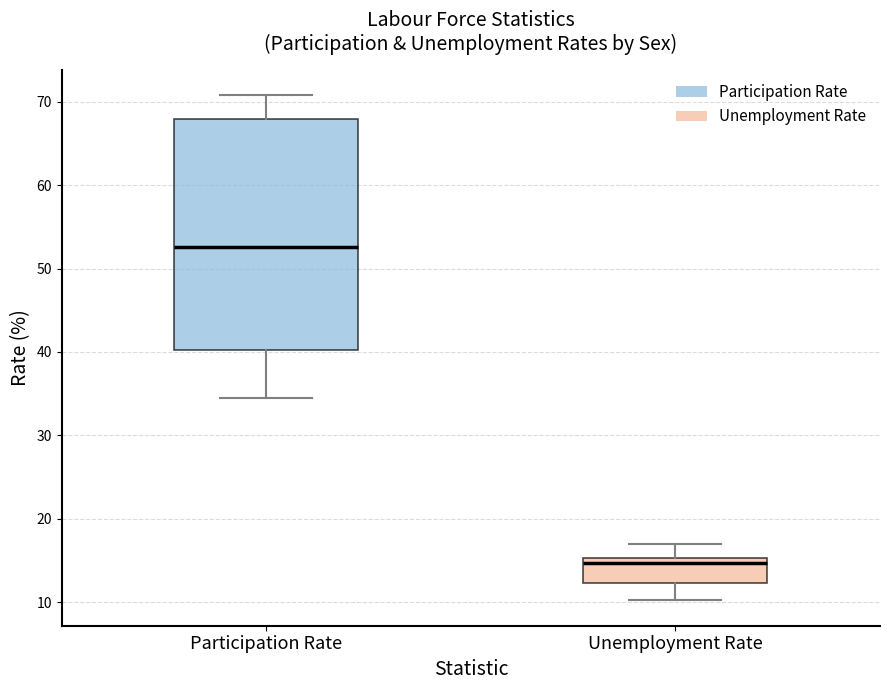

Reading left to right, read every box against the y-axis: the position of its median line, the range the box covers, and the ends of its whiskers. The values are not printed on the chart, so give them approximately, as read against the axis.

Participation Rate: median 53, box 40 to 68, whiskers 35 to 71
Unemployment Rate: median 15 (just below the box's upper edge), box 12 to 15, whiskers 10 to 17